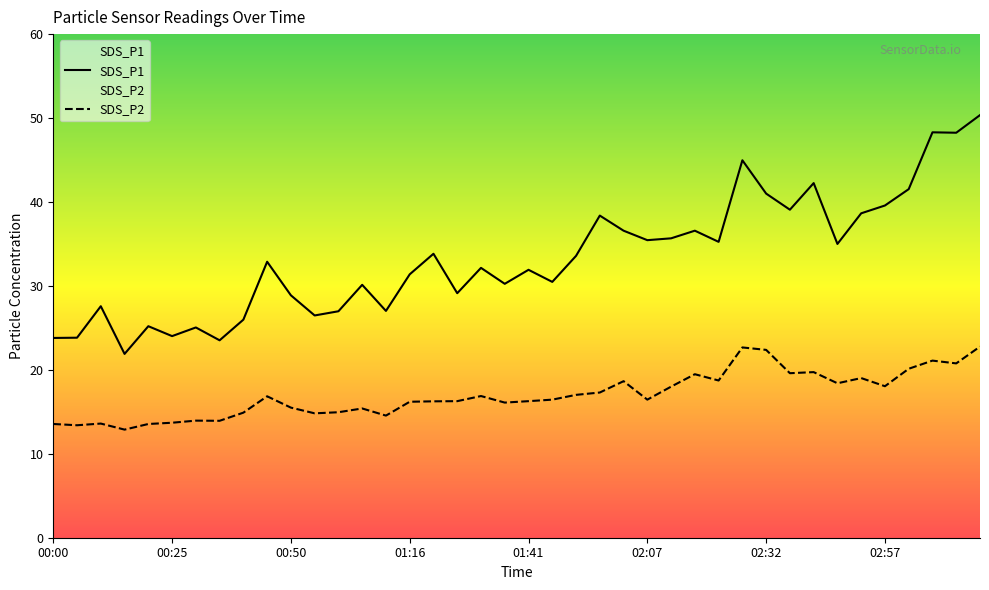

Between 02:01 and 01:00, which is larger?

02:01